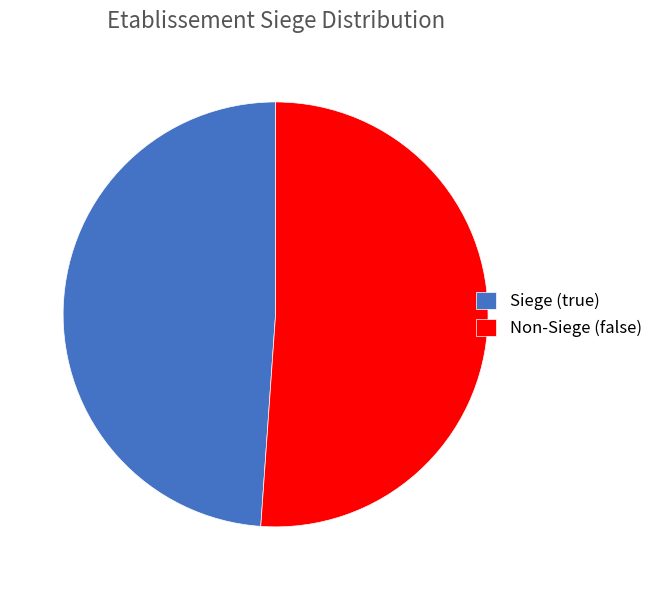

Rank the categories by value from lowest to highest.

Siege (true), Non-Siege (false)